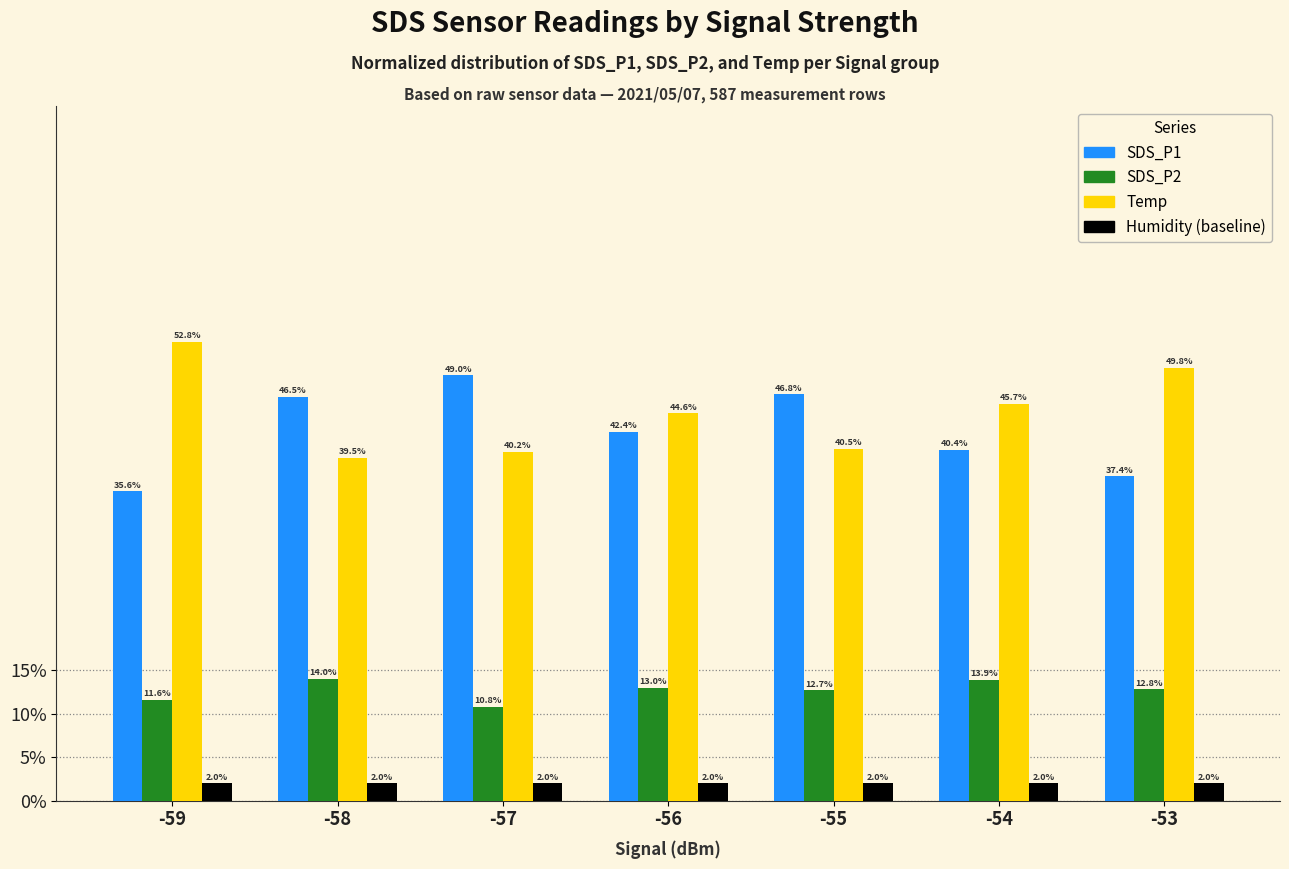

Does the chart contain any negative values?

No